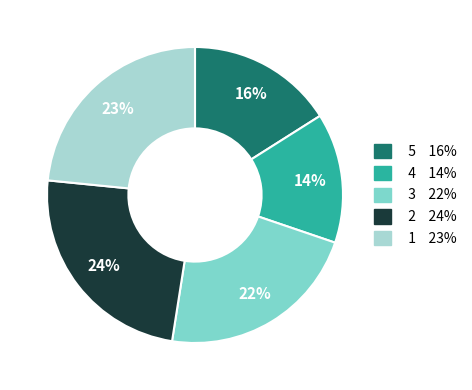

To the nearest percent, what is the difference between the largest and smallest slice percentages?

10%